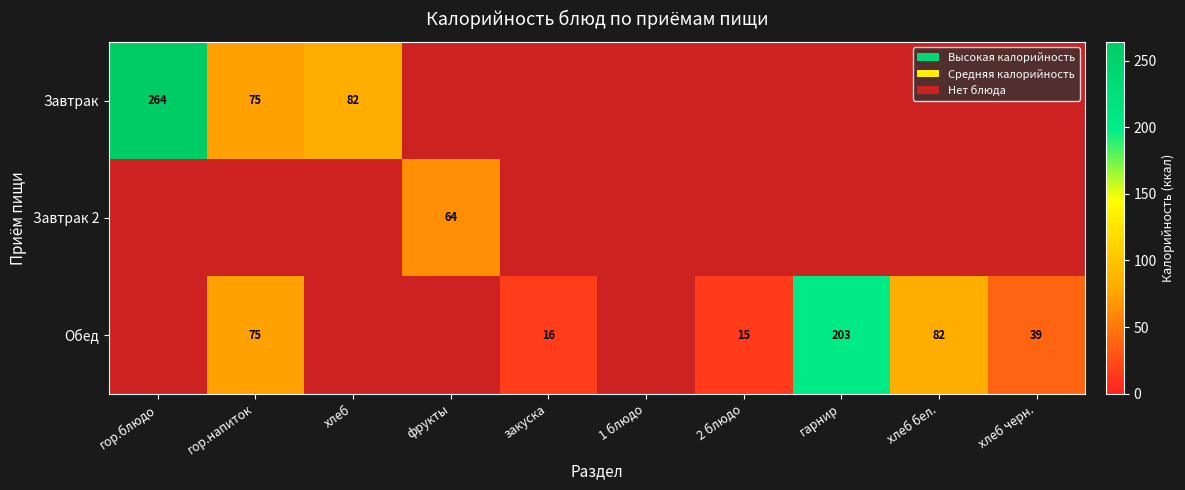

Between 2 блюдо and хлеб, which is larger?

хлеб